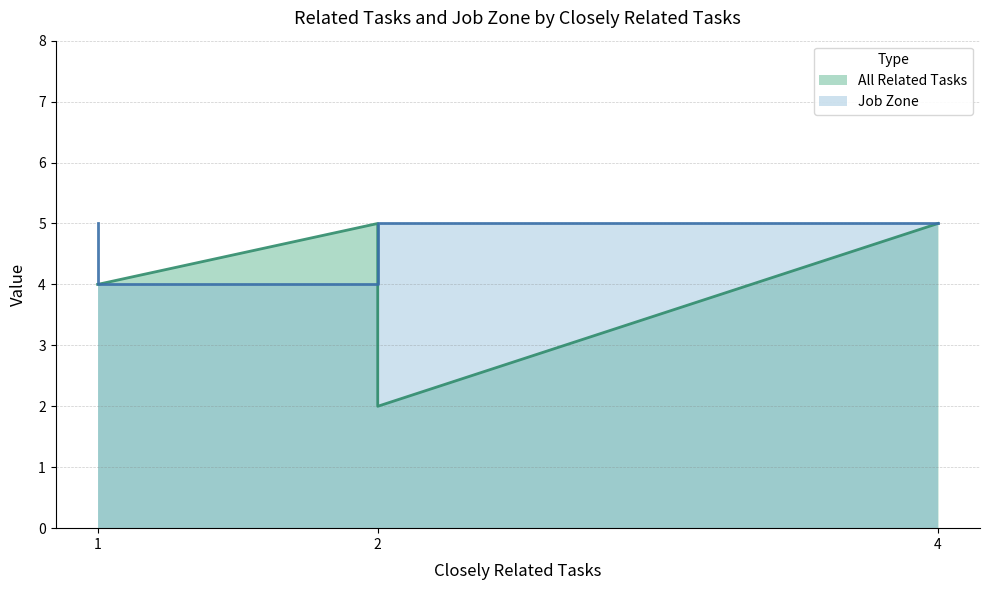

List the series in order of their peak value, lowest first.

All Related Tasks, Job Zone